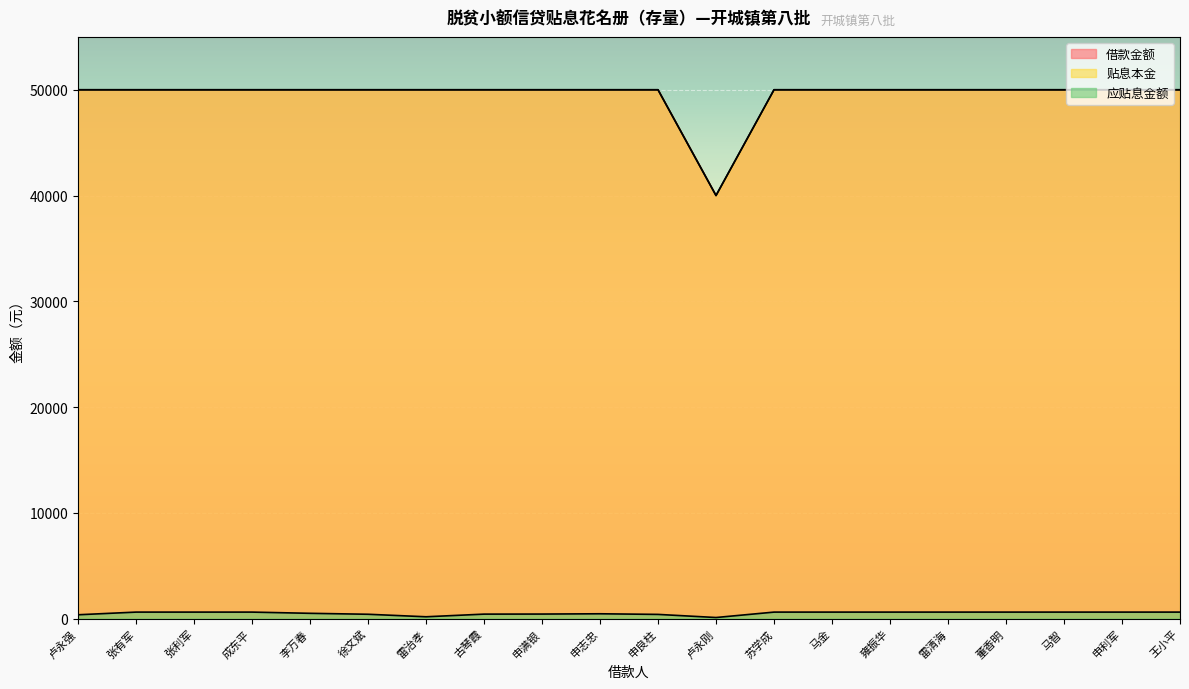

Which series has the largest range (max minus min)?

借款金额